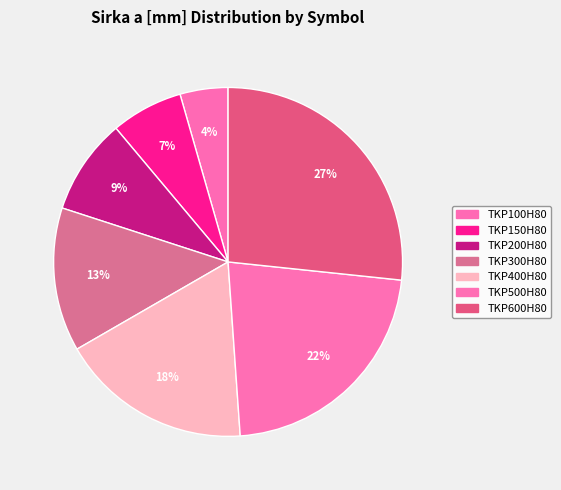

To the nearest percent, what percentage of the pie is TKP600H80?

27%